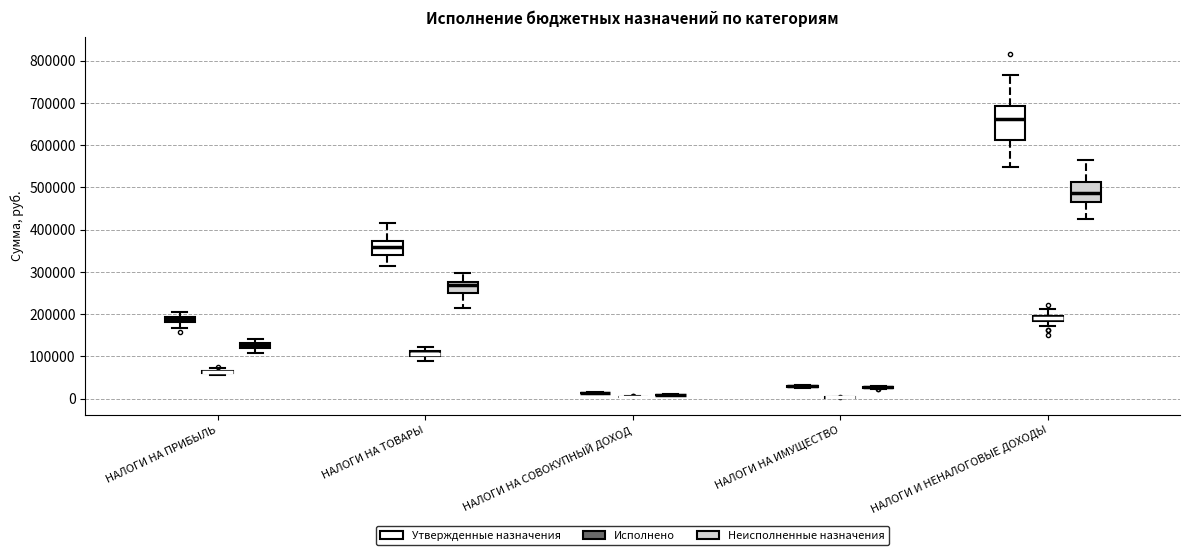

Comparing the boxes themselves (not the whiskers), which one is the tallest?

НАЛОГИ И НЕНАЛОГОВЫЕ ДОХОДЫ (Утвержденные назначения)